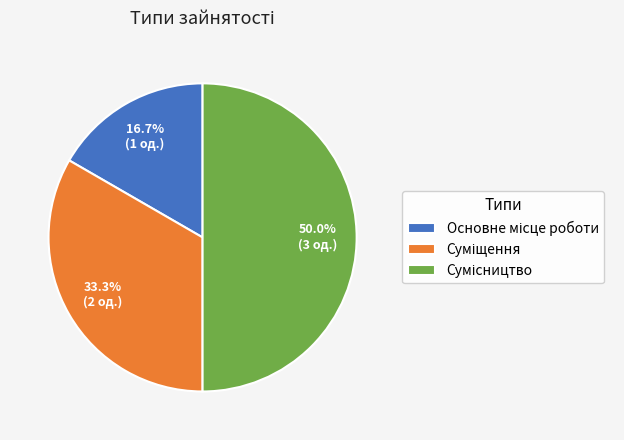

Count the number of slices in the pie.

3